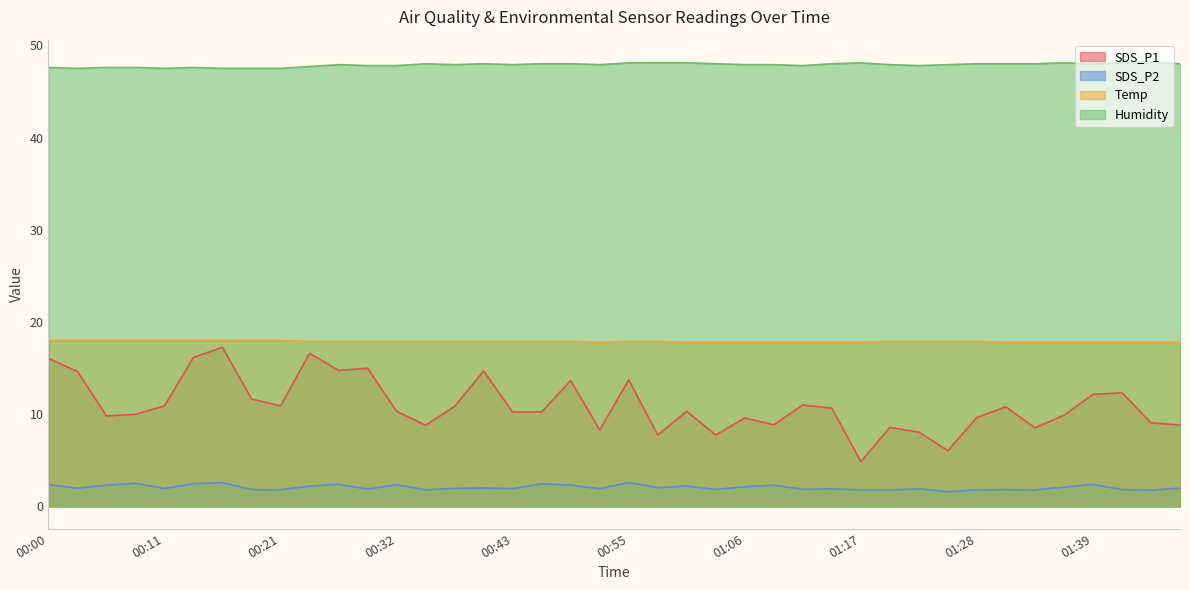

Between 01:20 and 01:44, which series saw the biggest shift?

SDS_P1